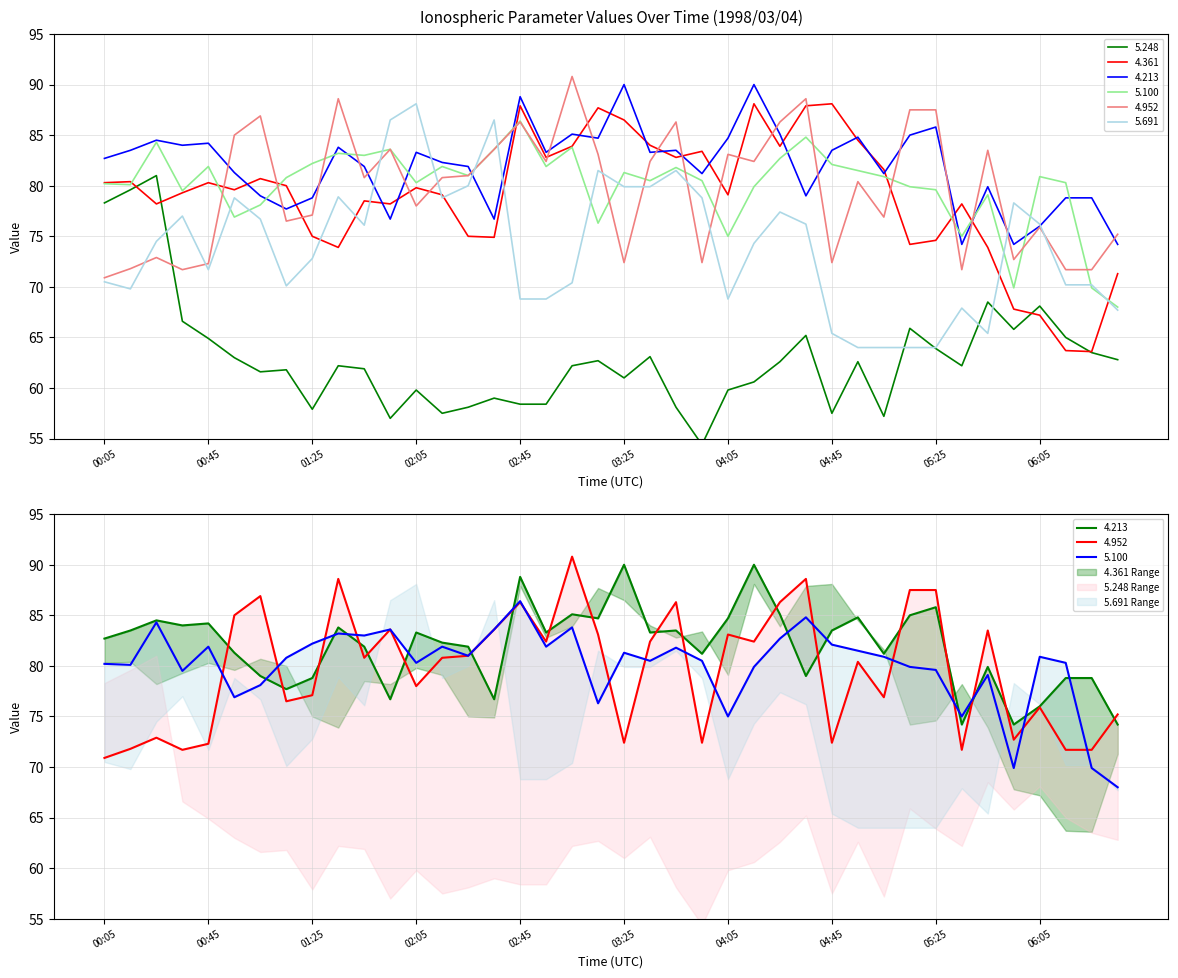

Rank the series at 04:05 from lowest to highest value.

5.248, 5.691, 5.100, 4.361, 4.952, 4.213